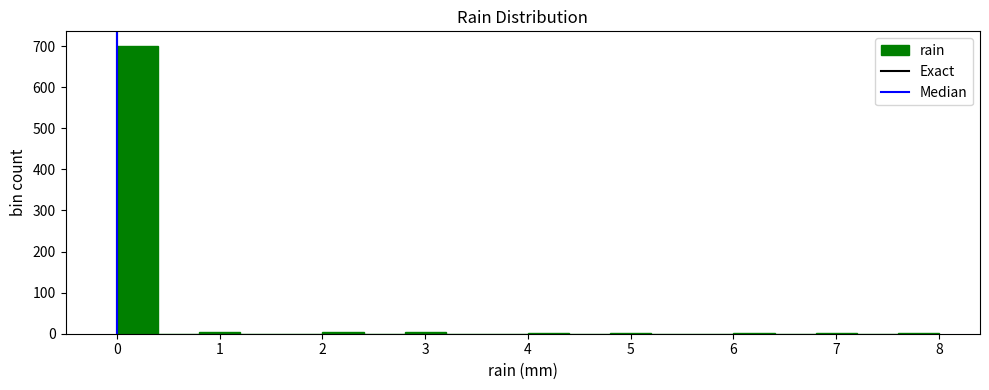

How tall is the bar that spans 0.0 to 0.4 on the x-axis? The values are not printed on the chart, so give them approximately, as read against the axis.

700